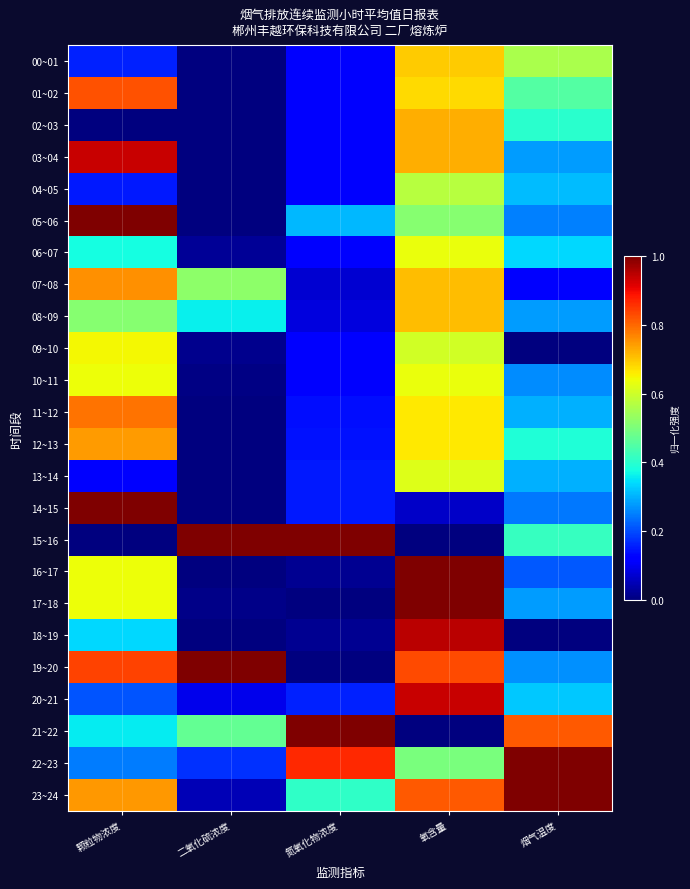

Count the number of data series in this chart.

24